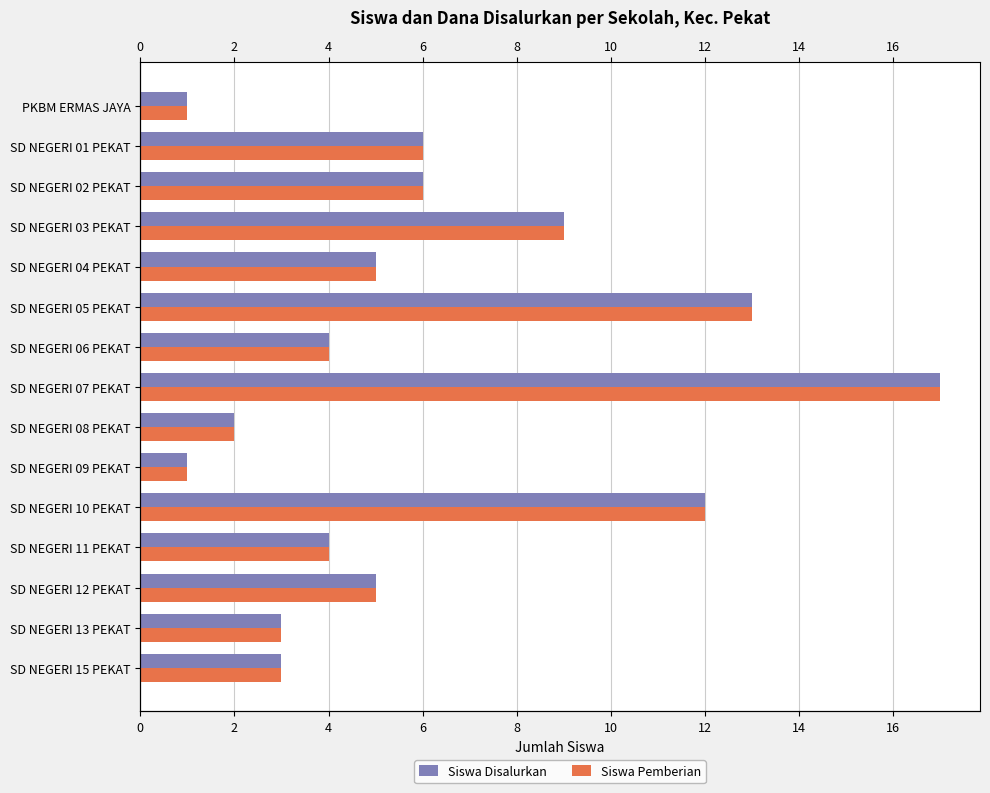

Which series has the largest total across all categories?

Siswa Disalurkan